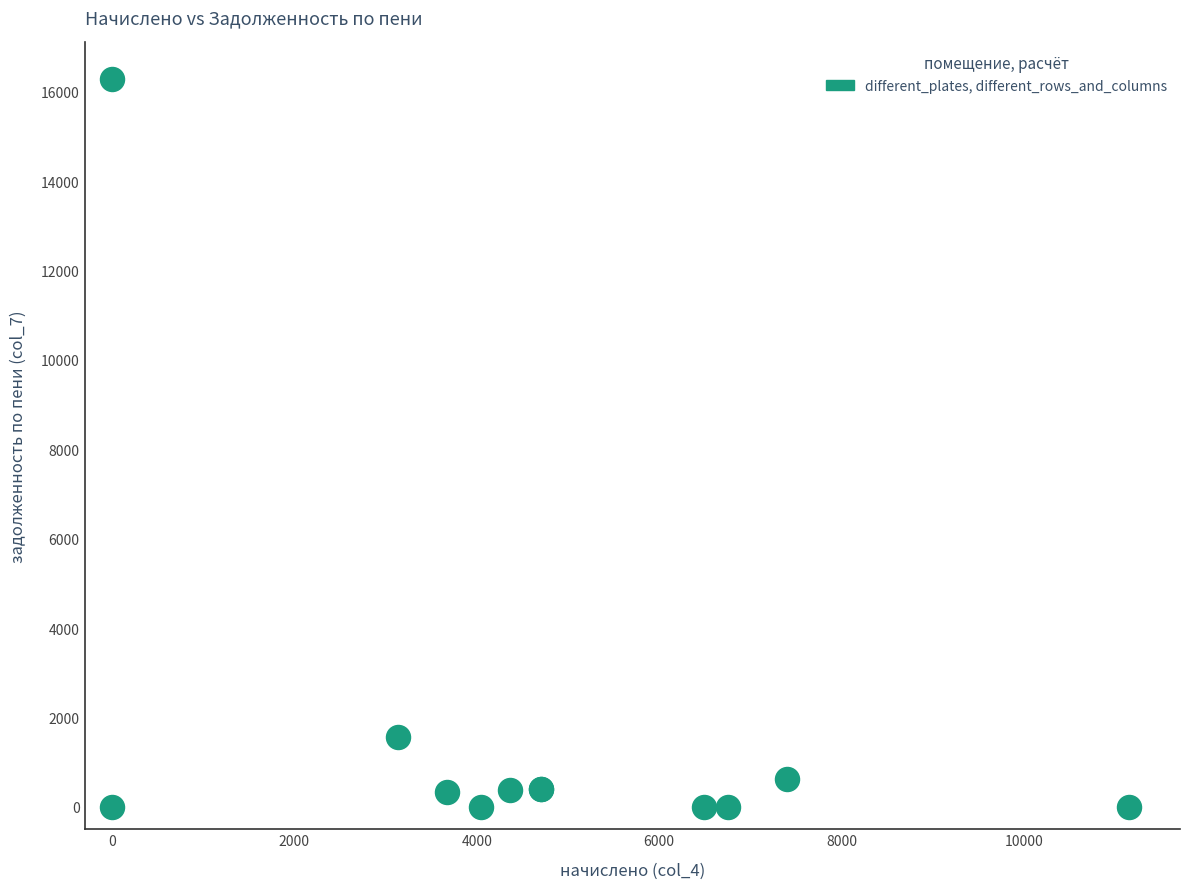

What Y value in the scatter plot is closest to 8143?

1568.9